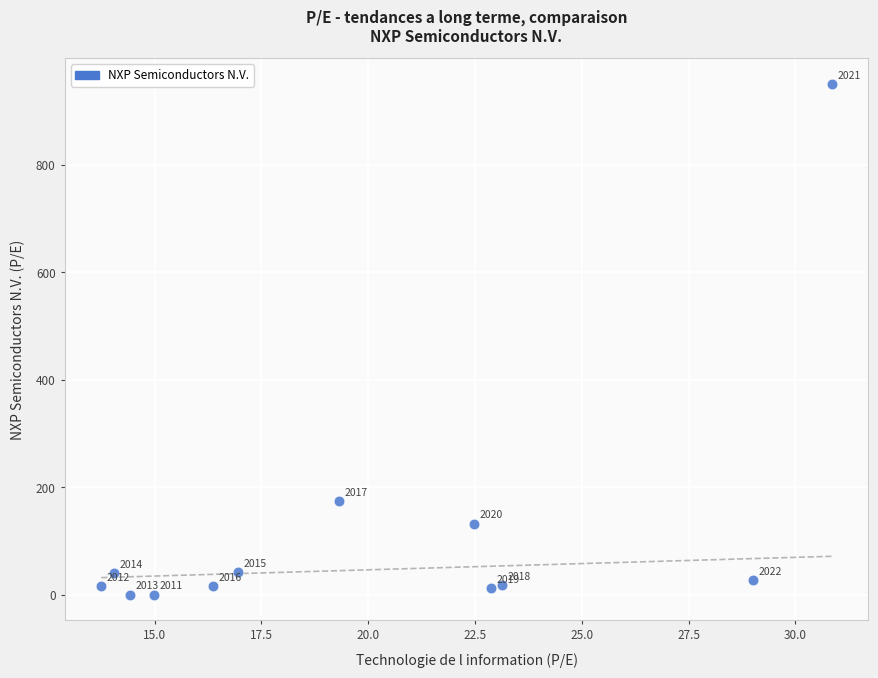

What Y value in the scatter plot is closest to 475?

174.2